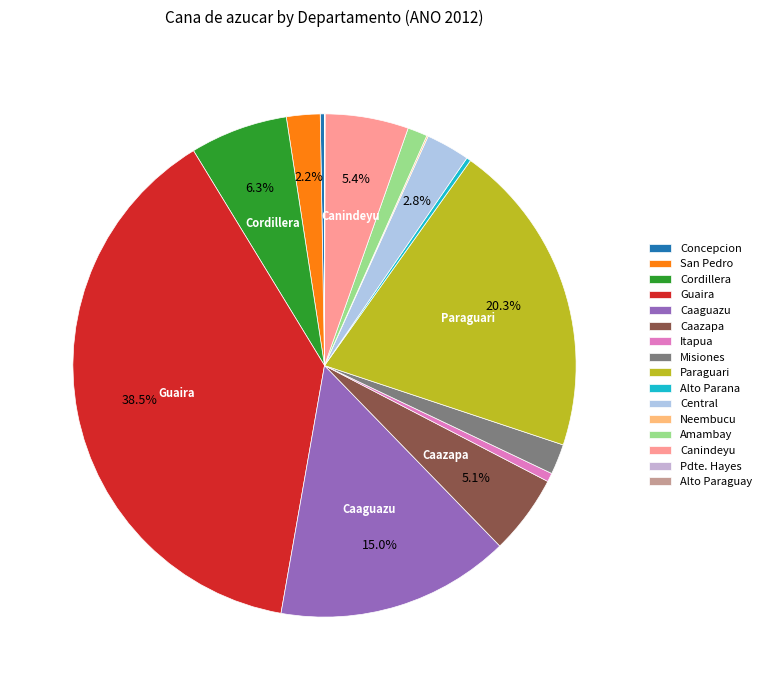

Is there any slice that represents more than half of the pie?

No